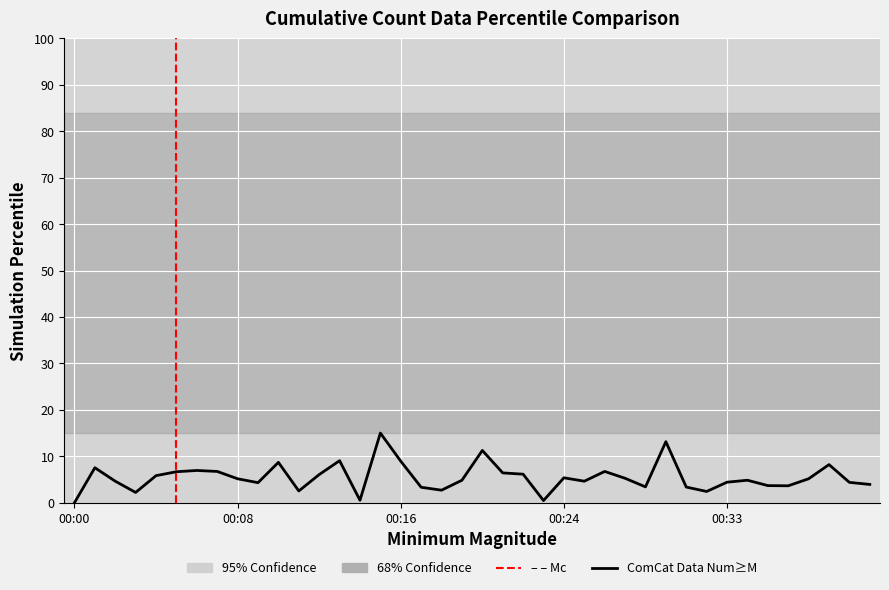

How many values are above zero?

39